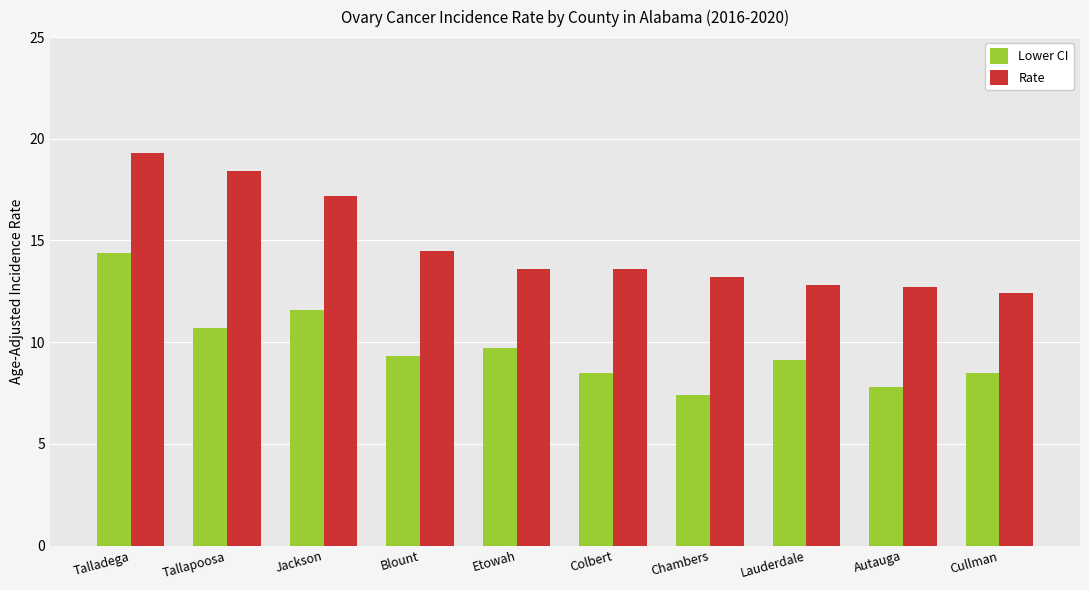

What is the spread (max minus min) of values at Blount?

5.2